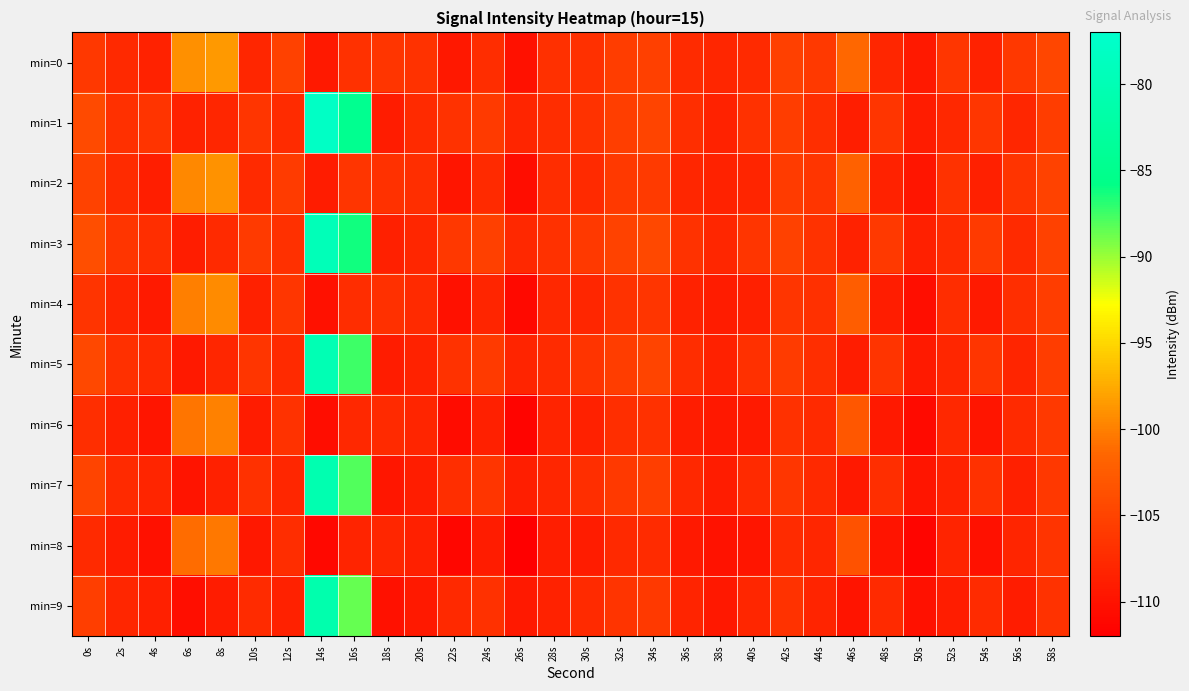

Reading left to right, extract all data points from this chart.

min=0: 0s=-106.1	2s=-107.7	4s=-108.3	6s=-99.1	8s=-98.6	10s=-108.0	12s=-105.2	14s=-109.3	16s=-106.8	18s=-106.5	20s=-106.8	22s=-109.4	24s=-107.2	26s=-110.1	28s=-107.0	30s=-107.0	32s=-105.6	34s=-105.4	36s=-107.4	38s=-107.9	40s=-107.6	42s=-105.3	44s=-106.1	46s=-101.4	48s=-108.0	50s=-109.4	52s=-106.3	54s=-108.3	56s=-106.2	58s=-104.7
min=1: 0s=-104.2	2s=-107.0	4s=-106.6	6s=-108.4	8s=-108.0	10s=-106.4	12s=-107.5	14s=-77.9	16s=-84.7	18s=-109.0	20s=-107.5	22s=-106.8	24s=-105.9	26s=-108.1	28s=-107.3	30s=-106.7	32s=-105.5	34s=-104.9	36s=-107.2	38s=-108.4	40s=-106.9	42s=-105.7	44s=-107.1	46s=-108.8	48s=-106.5	50s=-109.1	52s=-107.8	54s=-106.3	56s=-108.0	58s=-105.6
min=2: 0s=-105.1	2s=-107.4	4s=-108.8	6s=-99.5	8s=-98.9	10s=-107.6	12s=-105.8	14s=-109.1	16s=-106.4	18s=-106.9	20s=-107.2	22s=-109.8	24s=-107.6	26s=-110.5	28s=-107.3	30s=-107.5	32s=-106.1	34s=-105.9	36s=-107.9	38s=-108.4	40s=-108.1	42s=-105.8	44s=-106.5	46s=-101.9	48s=-108.4	50s=-109.8	52s=-106.8	54s=-108.7	56s=-106.6	58s=-105.1
min=3: 0s=-103.8	2s=-106.5	4s=-107.1	6s=-108.9	8s=-107.5	10s=-105.9	12s=-107.0	14s=-79.5	16s=-86.2	18s=-108.6	20s=-107.9	22s=-106.2	24s=-105.4	26s=-107.8	28s=-106.9	30s=-106.1	32s=-105.1	34s=-104.5	36s=-106.8	38s=-108.0	40s=-106.5	42s=-105.3	44s=-106.7	46s=-108.4	48s=-106.1	50s=-108.7	52s=-107.4	54s=-105.9	56s=-107.6	58s=-105.2
min=4: 0s=-106.6	2s=-108.1	4s=-109.2	6s=-100.1	8s=-99.4	10s=-108.5	12s=-106.3	14s=-110.1	16s=-107.3	18s=-107.0	20s=-107.6	22s=-110.2	24s=-108.1	26s=-111.0	28s=-107.8	30s=-108.0	32s=-106.7	34s=-106.4	36s=-108.4	38s=-109.0	40s=-108.7	42s=-106.4	44s=-107.0	46s=-102.4	48s=-108.9	50s=-110.4	52s=-107.3	54s=-109.2	56s=-107.1	58s=-105.6
min=5: 0s=-104.5	2s=-107.0	4s=-107.6	6s=-109.4	8s=-108.0	10s=-106.4	12s=-107.5	14s=-80.1	16s=-87.5	18s=-109.1	20s=-108.4	22s=-106.7	24s=-105.9	26s=-108.3	28s=-107.4	30s=-106.6	32s=-105.6	34s=-105.0	36s=-107.3	38s=-108.5	40s=-107.0	42s=-105.8	44s=-107.2	46s=-108.9	48s=-106.6	50s=-109.2	52s=-107.9	54s=-106.4	56s=-108.1	58s=-105.7
min=6: 0s=-107.1	2s=-108.6	4s=-109.7	6s=-100.6	8s=-99.9	10s=-109.0	12s=-106.8	14s=-110.6	16s=-107.8	18s=-107.5	20s=-108.1	22s=-110.7	24s=-108.6	26s=-111.5	28s=-108.3	30s=-108.5	32s=-107.2	34s=-106.9	36s=-108.9	38s=-109.5	40s=-109.2	42s=-106.9	44s=-107.5	46s=-102.9	48s=-109.4	50s=-110.9	52s=-107.8	54s=-109.7	56s=-107.6	58s=-106.1
min=7: 0s=-105.0	2s=-107.5	4s=-108.1	6s=-109.9	8s=-108.5	10s=-106.9	12s=-108.0	14s=-80.6	16s=-88.0	18s=-109.6	20s=-108.9	22s=-107.2	24s=-106.4	26s=-108.8	28s=-107.9	30s=-107.1	32s=-106.1	34s=-105.5	36s=-107.8	38s=-109.0	40s=-107.5	42s=-106.3	44s=-107.7	46s=-109.4	48s=-107.1	50s=-109.7	52s=-108.4	54s=-106.9	56s=-108.6	58s=-106.2
min=8: 0s=-107.6	2s=-109.1	4s=-110.2	6s=-101.1	8s=-100.4	10s=-109.5	12s=-107.3	14s=-111.1	16s=-108.3	18s=-108.0	20s=-108.6	22s=-111.2	24s=-109.1	26s=-112.0	28s=-108.8	30s=-109.0	32s=-107.7	34s=-107.4	36s=-109.4	38s=-110.0	40s=-109.7	42s=-107.4	44s=-108.0	46s=-103.4	48s=-109.9	50s=-111.4	52s=-108.3	54s=-110.2	56s=-108.1	58s=-106.6
min=9: 0s=-105.5	2s=-108.0	4s=-108.6	6s=-110.4	8s=-109.0	10s=-107.4	12s=-108.5	14s=-81.1	16s=-88.5	18s=-110.1	20s=-109.4	22s=-107.7	24s=-106.9	26s=-109.3	28s=-108.4	30s=-107.6	32s=-106.6	34s=-106.0	36s=-108.3	38s=-109.5	40s=-108.0	42s=-106.8	44s=-108.2	46s=-109.9	48s=-107.6	50s=-110.2	52s=-108.9	54s=-107.4	56s=-109.1	58s=-106.7